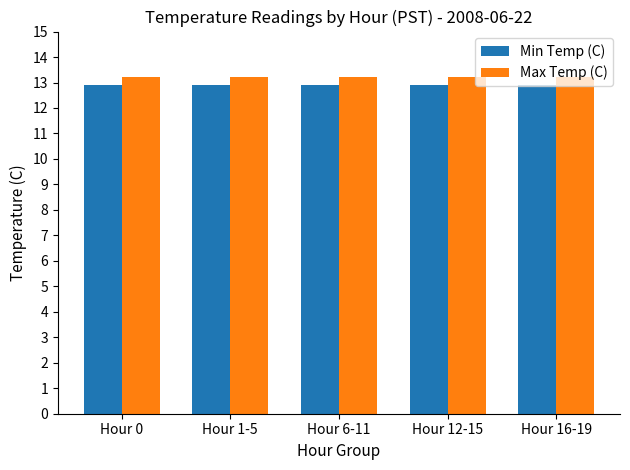

What is the average value of the Max Temp (C) series?

13.2